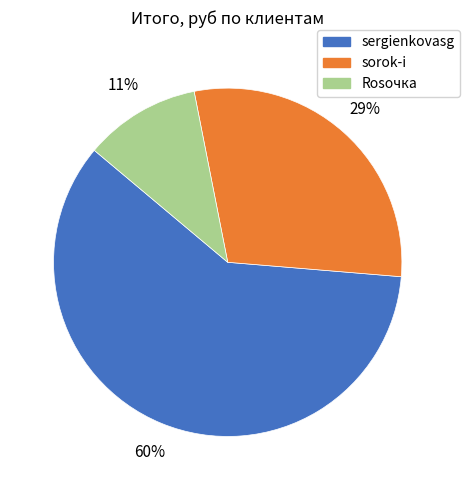

Which category has the smallest portion of the pie?

Rosочка